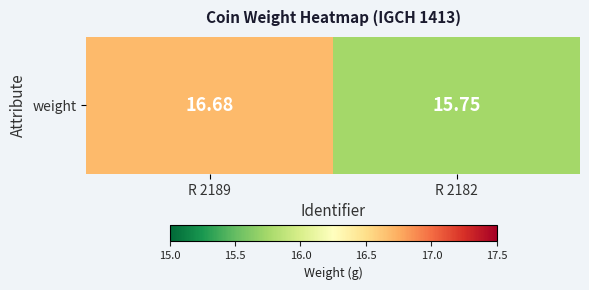

At which label is the value closest to 16?

R 2182